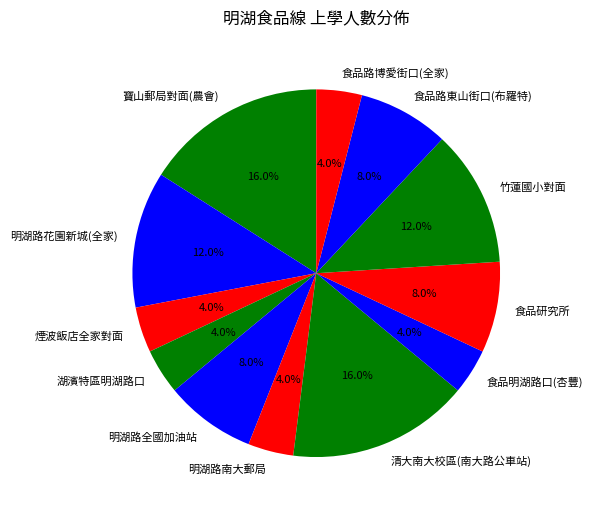

To the nearest percent, what is the difference between the 明湖路全國加油站 and 竹蓮國小對面 slice percentages?

4%